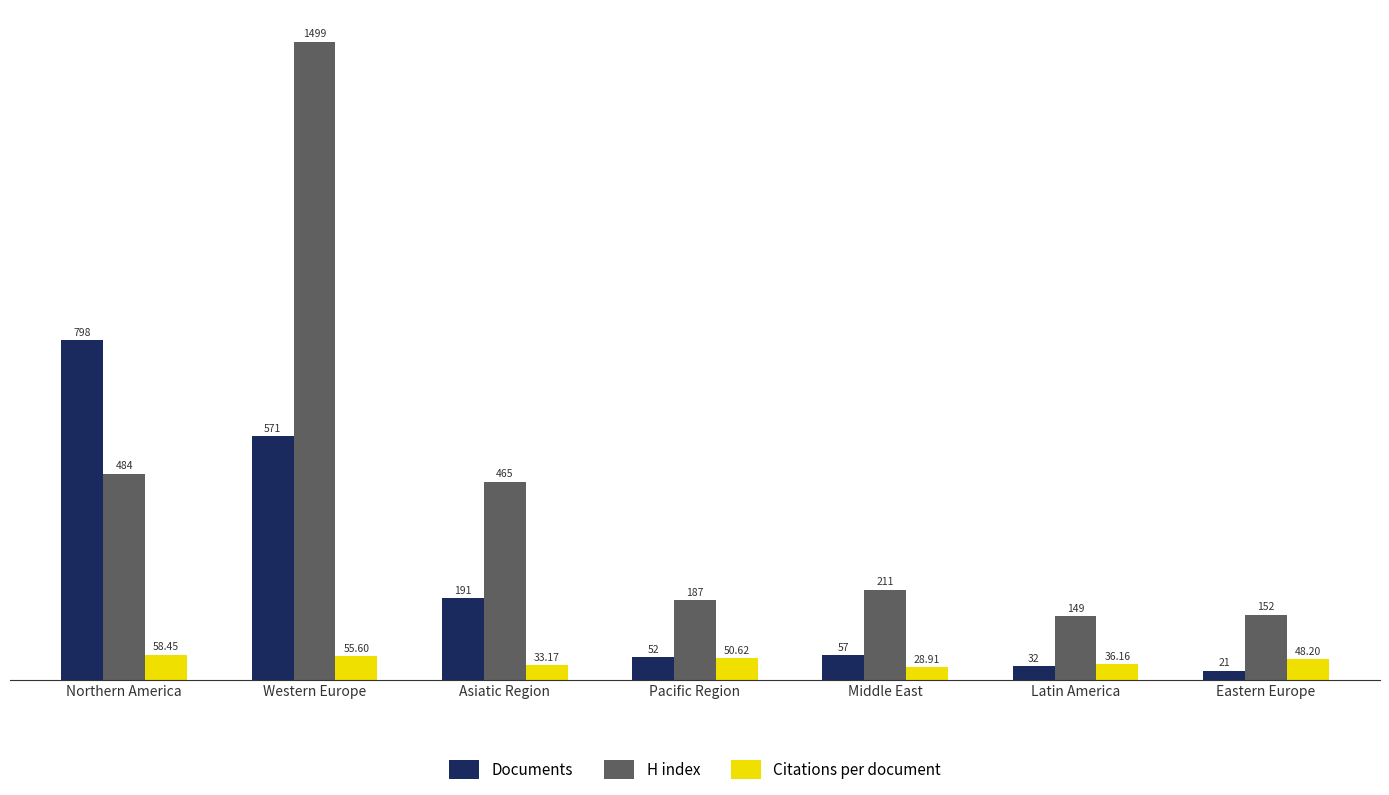

Reading left to right, list all the values displayed in this chart.

Documents: Northern America=798.0	Western Europe=571.0	Asiatic Region=191.0	Pacific Region=52.0	Middle East=57.0	Latin America=32.0	Eastern Europe=21.0
H index: Northern America=484.0	Western Europe=1499.0	Asiatic Region=465.0	Pacific Region=187.0	Middle East=211.0	Latin America=149.0	Eastern Europe=152.0
Citations per document: Northern America=58.5	Western Europe=55.6	Asiatic Region=33.2	Pacific Region=50.6	Middle East=28.9	Latin America=36.2	Eastern Europe=48.2